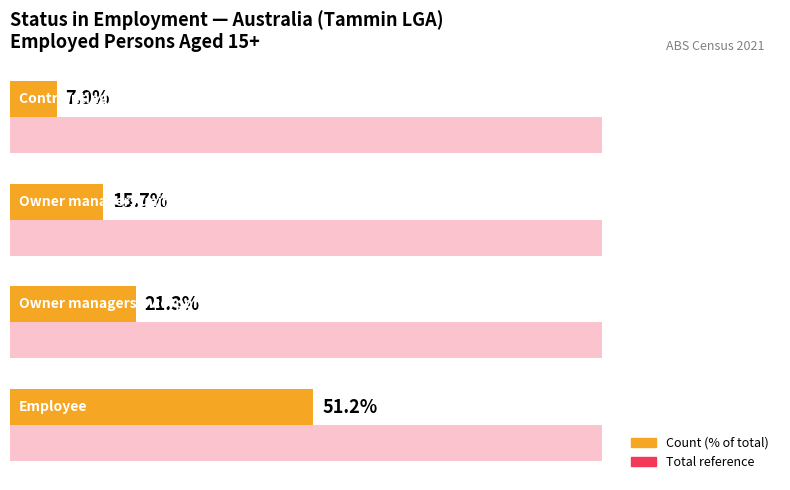

How many data points does each series have?

4